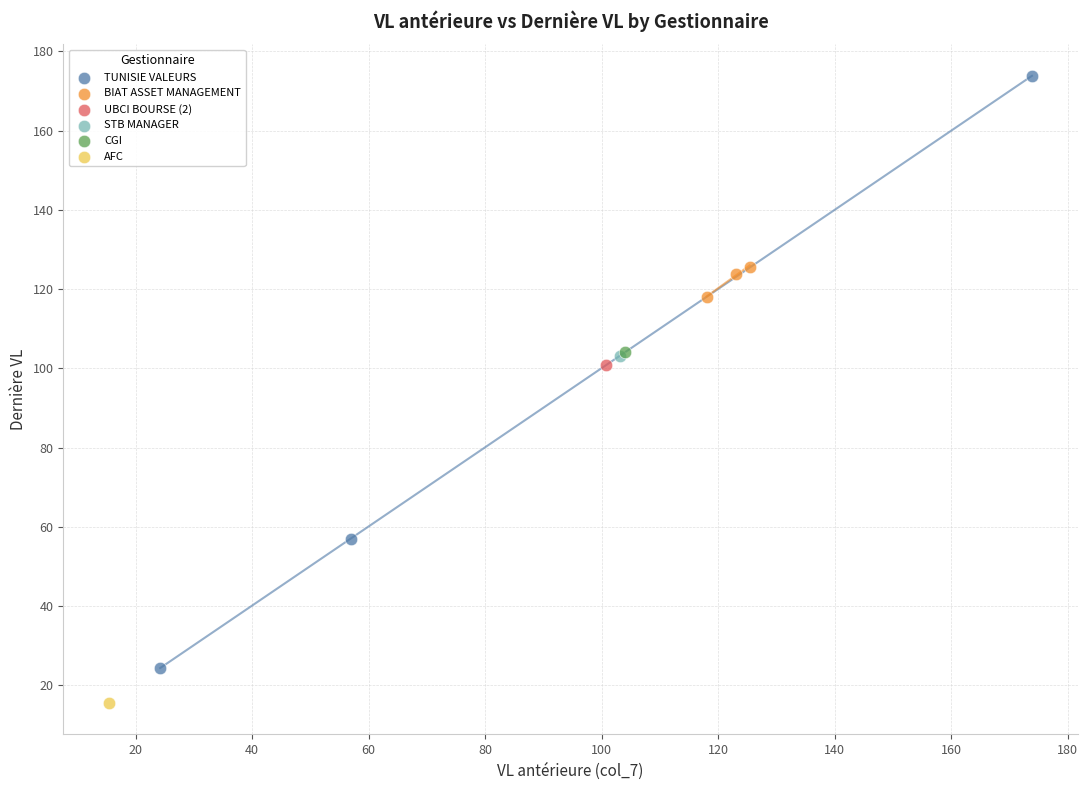

What are all the series names shown in the legend?

TUNISIE VALEURS, BIAT ASSET MANAGEMENT, UBCI BOURSE (2), STB MANAGER, CGI, AFC